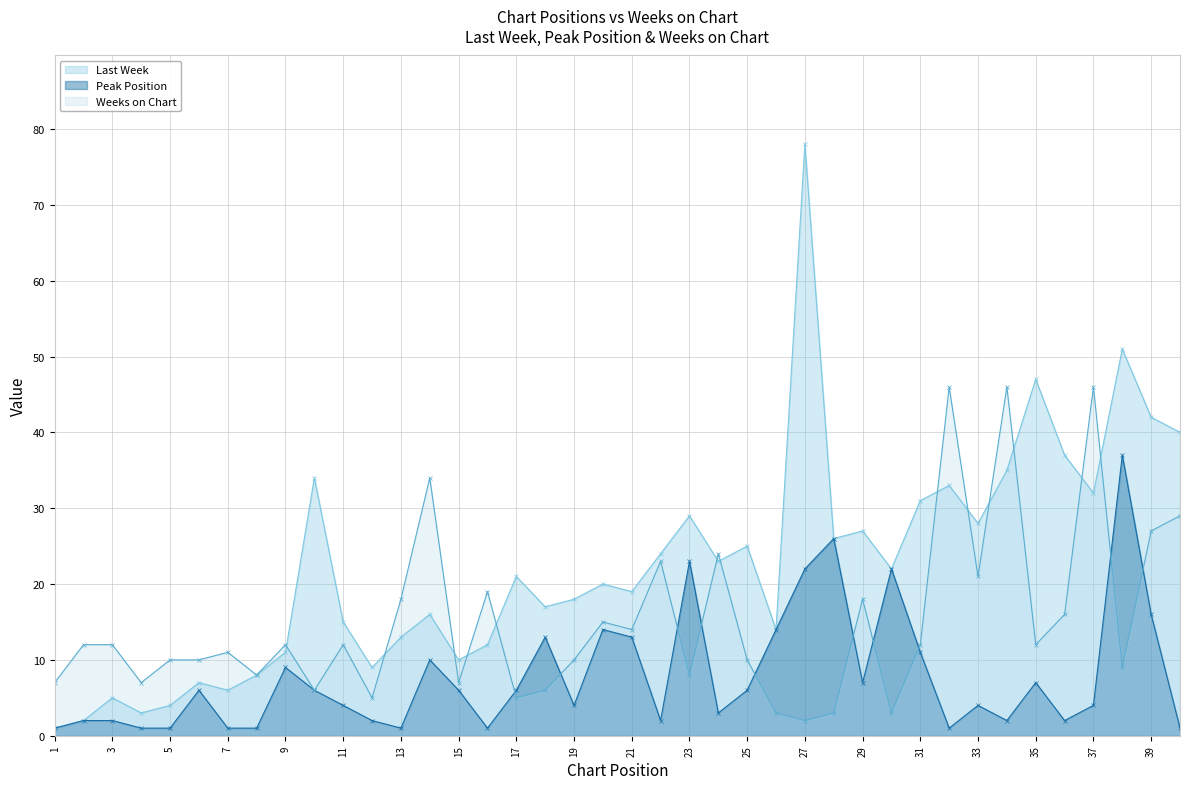

True or false: Last Week has more than 2 interior local peaks.

True